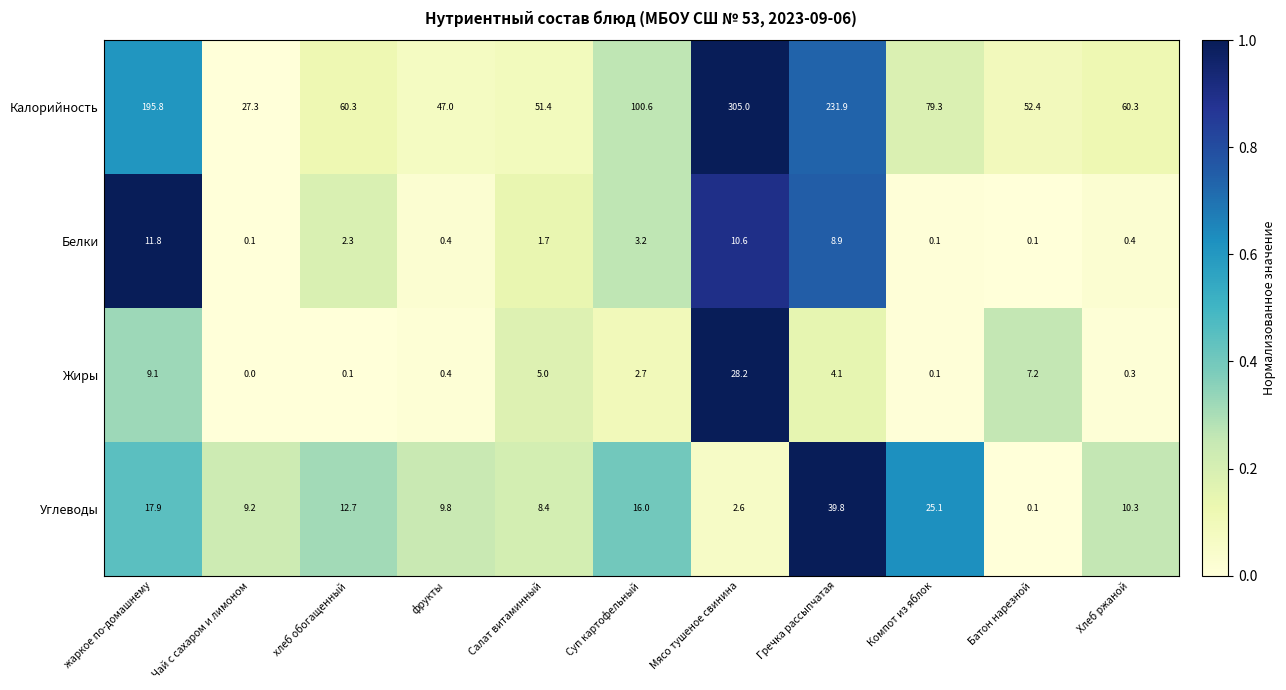

At which label is Жиры closest to 14?

жаркое по-домашнему